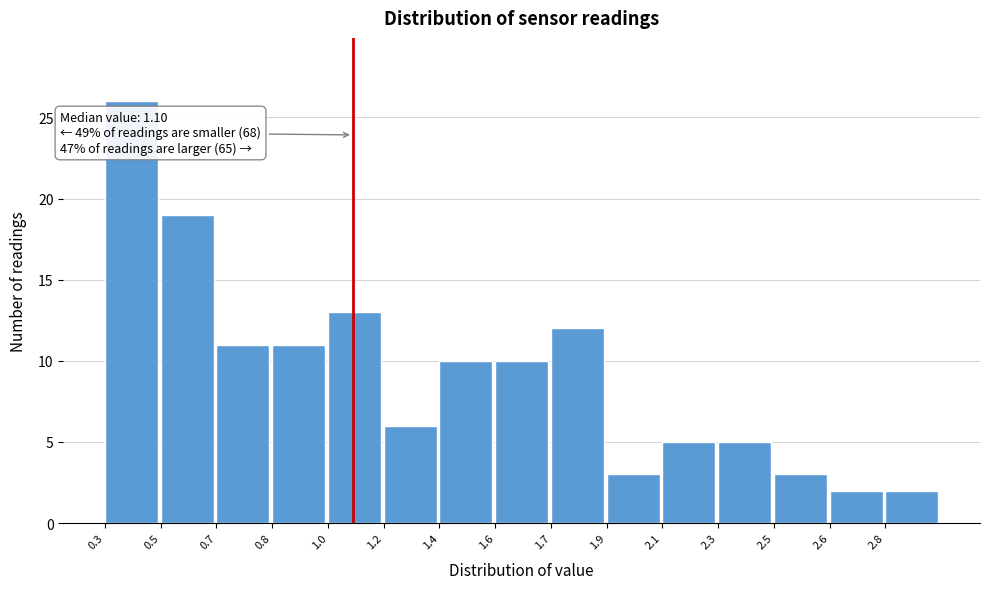

Reading left to right, transcribe all the data shown in this chart.

0.3=26	0.5=19	0.7=11	0.8=11	1.0=13	1.2=6	1.4=10	1.6=10	1.7=12	1.9=3	2.1=5	2.3=5	2.5=3	2.6=2	2.8=2